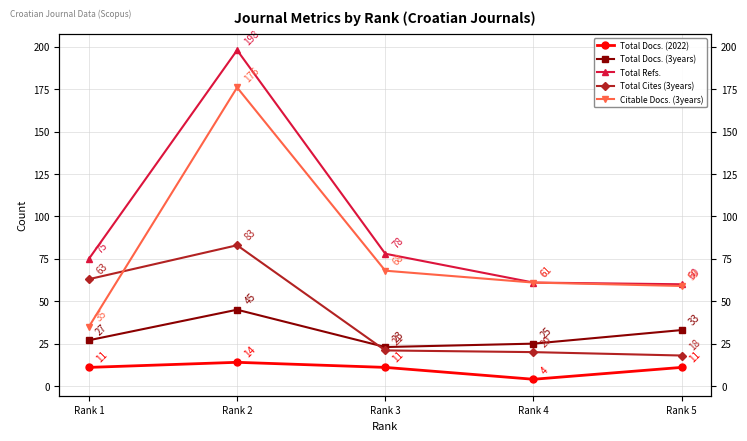

Rank the series at Rank 1 from highest to lowest value.

Total Refs., Total Cites (3years), Citable Docs. (3years), Total Docs. (3years), Total Docs. (2022)